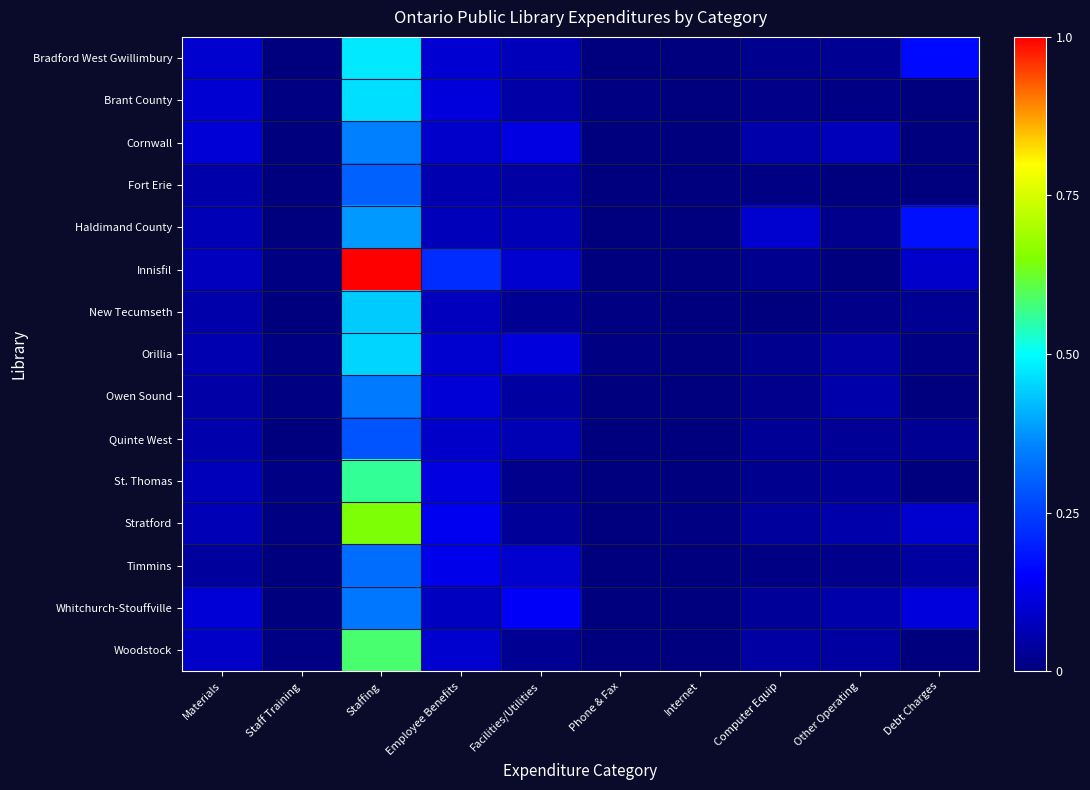

Between Staff Training and Internet, which is larger?

Staff Training